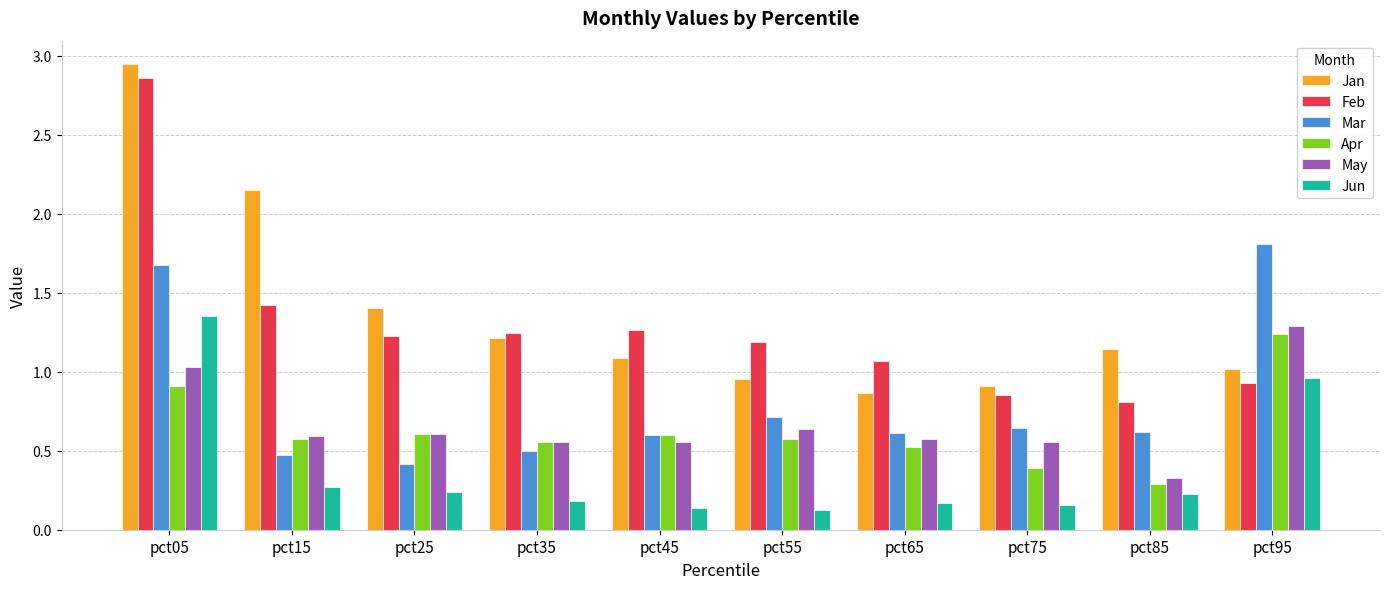

What are all the series names shown in the legend?

Jan, Feb, Mar, Apr, May, Jun